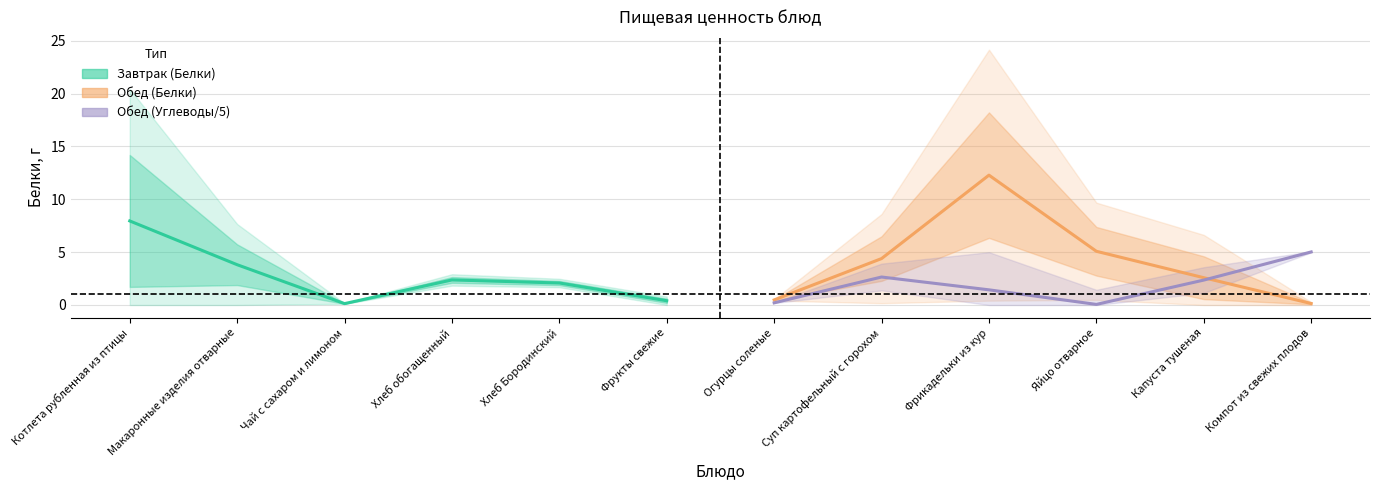

How many data points in Завтрак (Белки) are above 2?

4